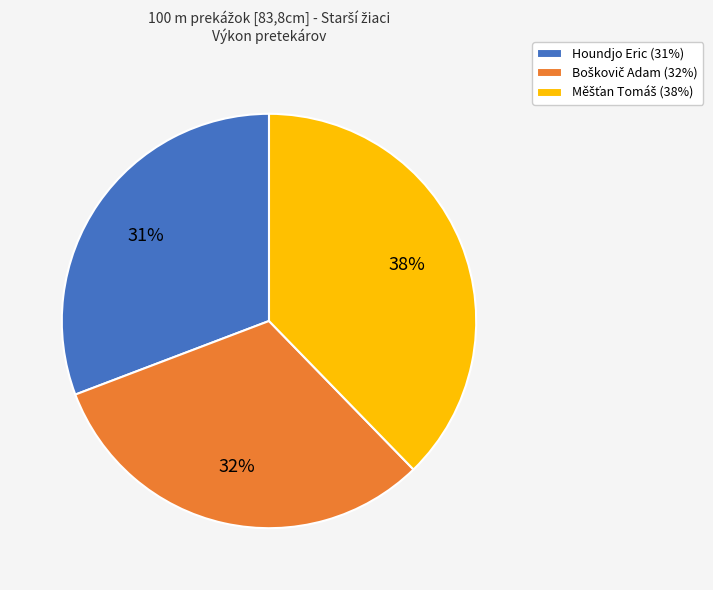

To the nearest percent, what portion does Houndjo Eric (31%) represent?

31%